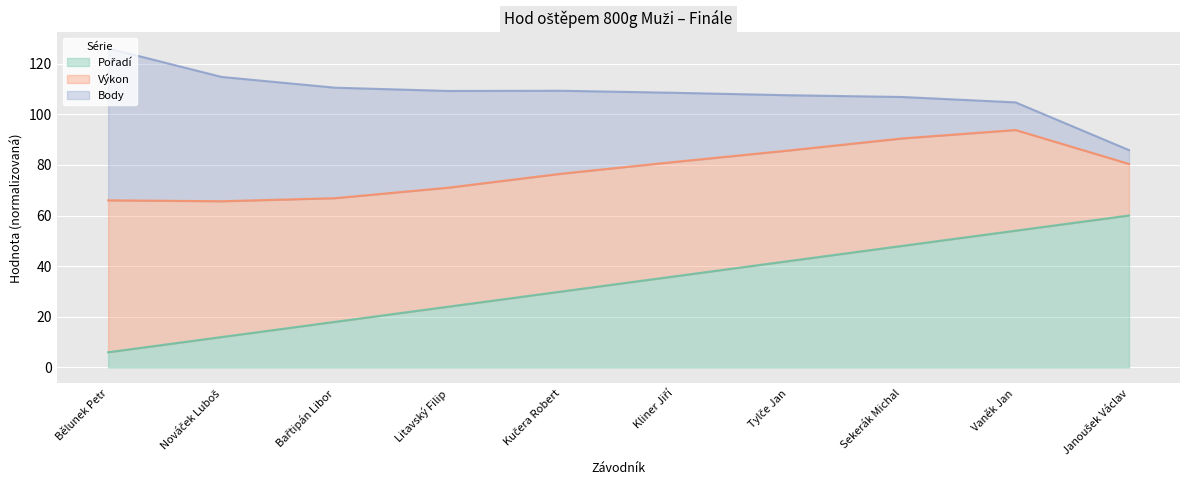

Does the chart display data point markers on the line(s)?

No